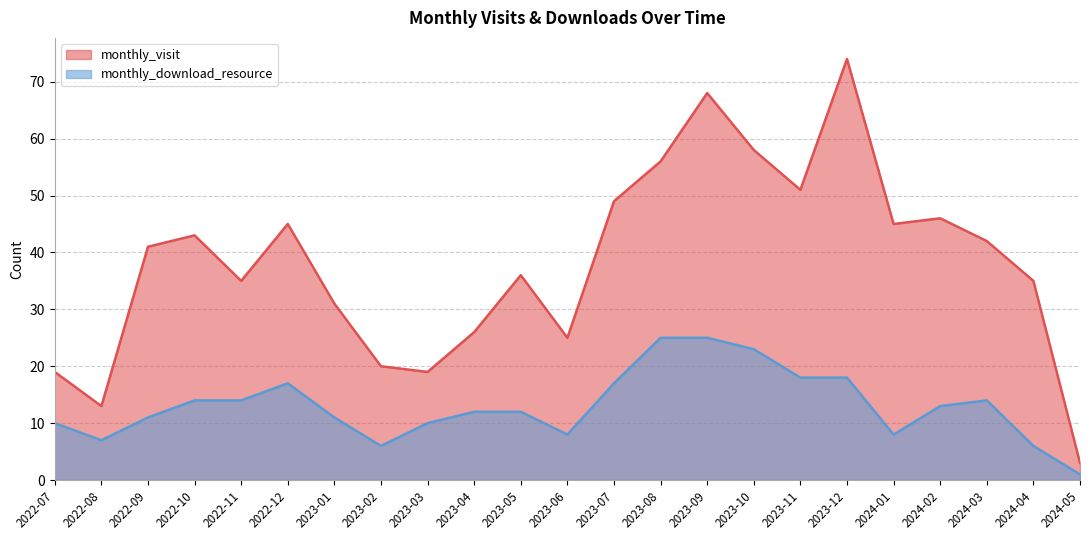

Between 2023-02 and 2024-01, which series saw the biggest shift?

monthly_visit